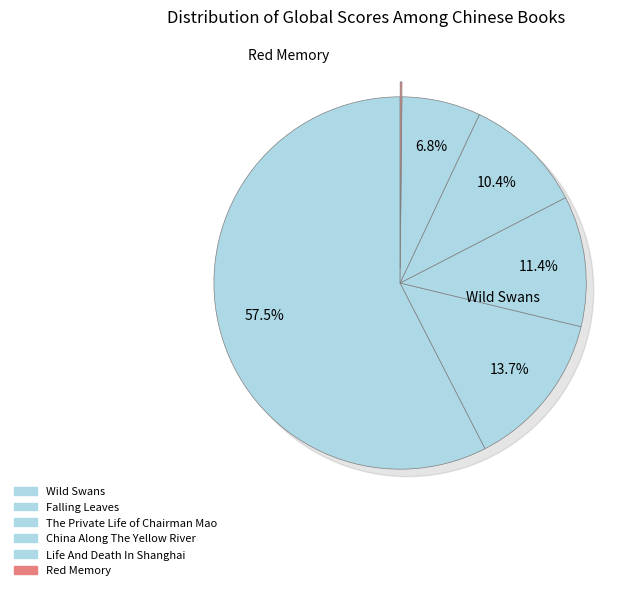

Which category has the biggest portion of the pie?

Wild Swans